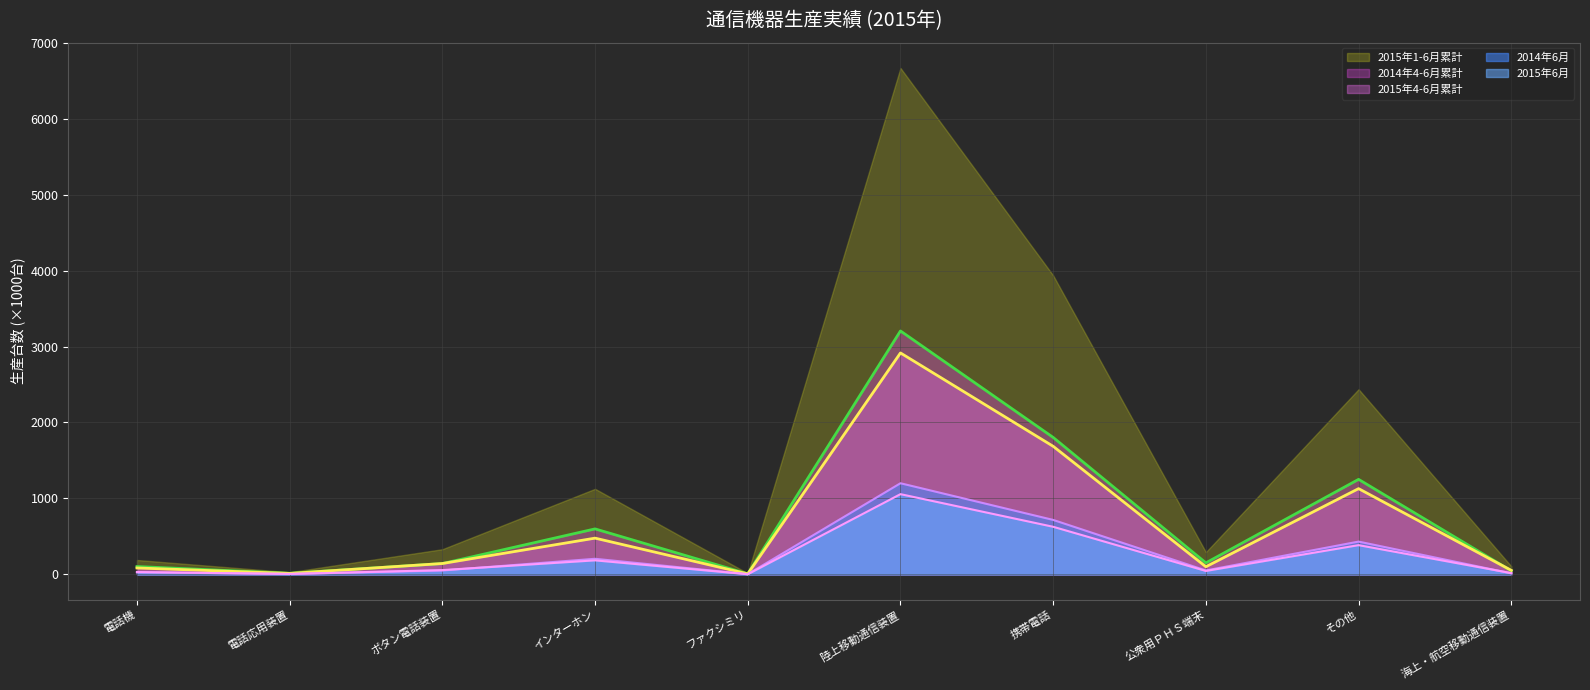

Which series has the largest total across all categories?

2015年1-6月累計